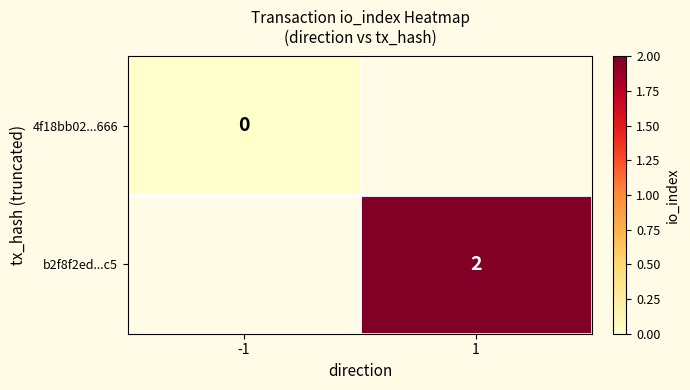

How many series are shown in this chart?

2